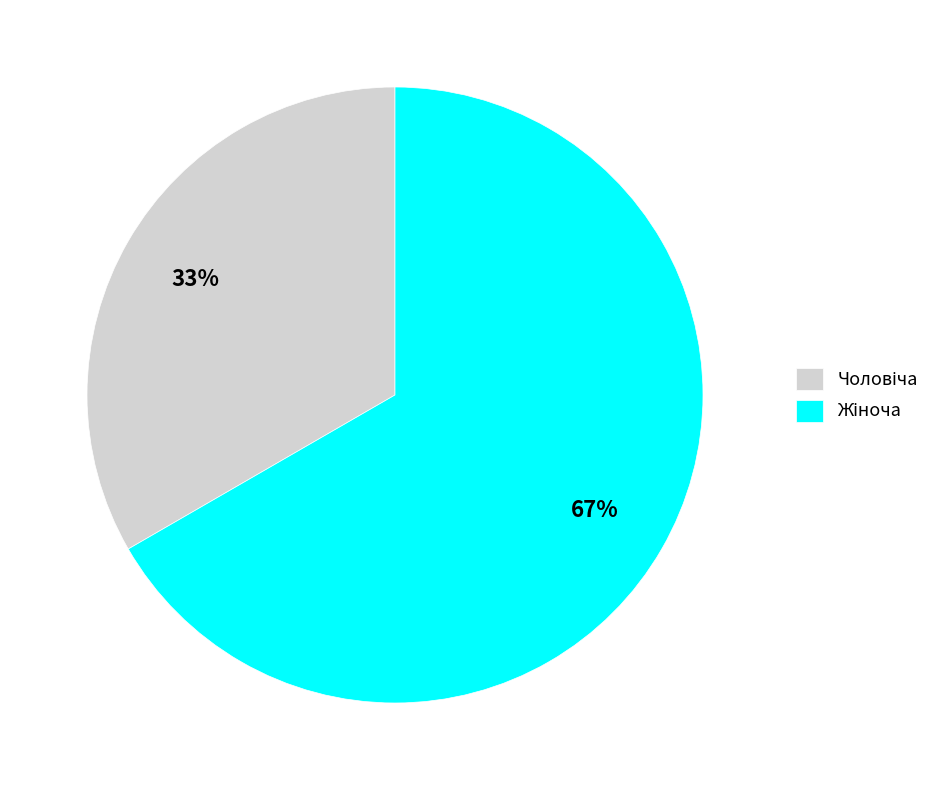

To the nearest percent, what is the average slice percentage?

50%